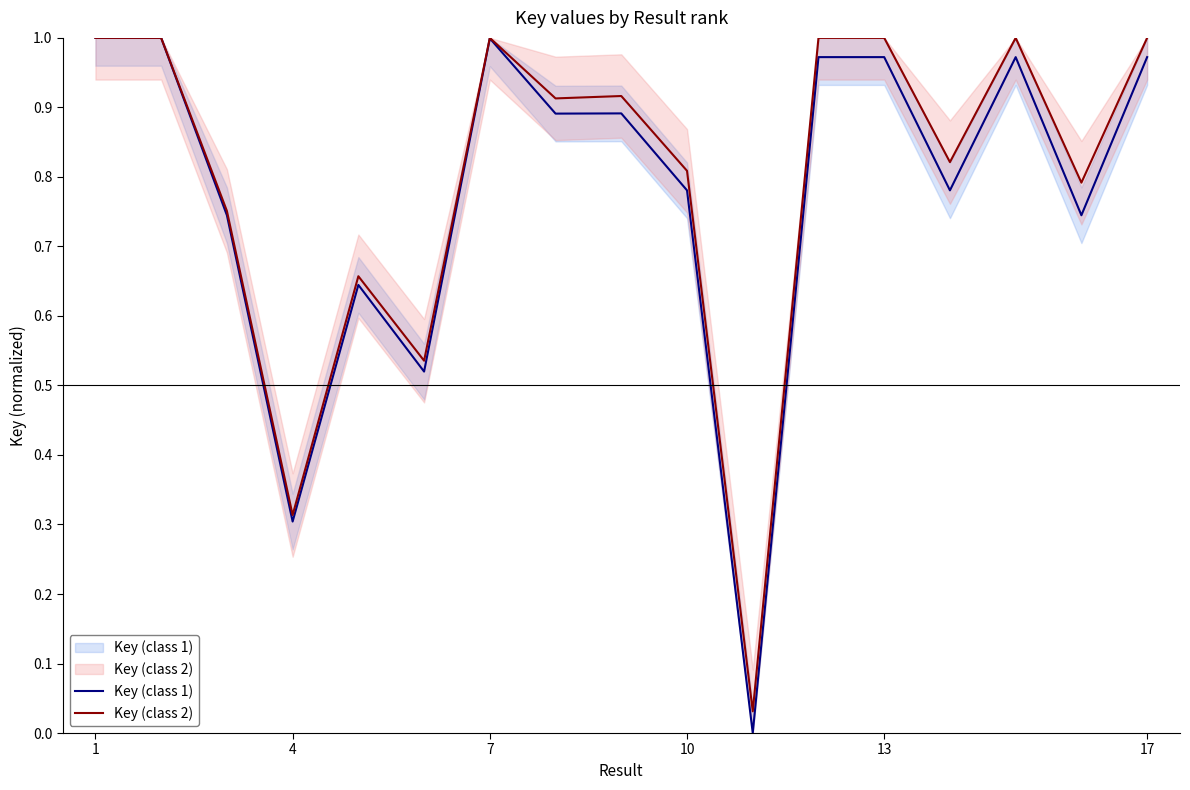

What is the highest value of the Key (class 2) series?

1.0